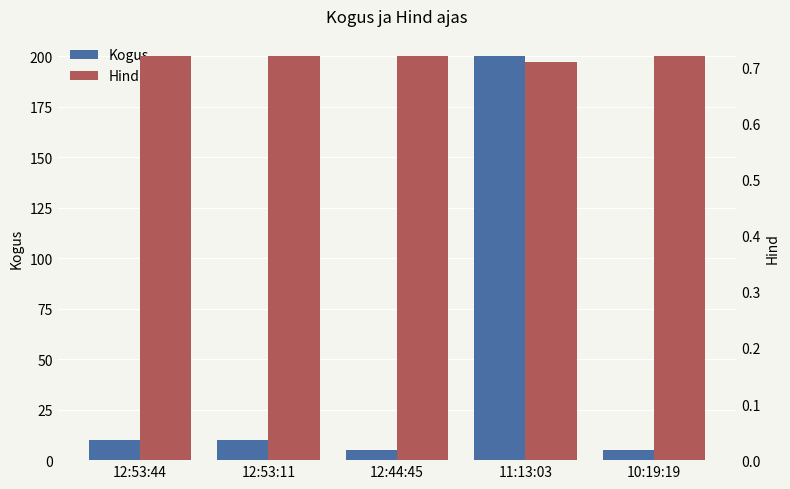

The value of Hind at 10:19:19 is 0.7. True or false?

True